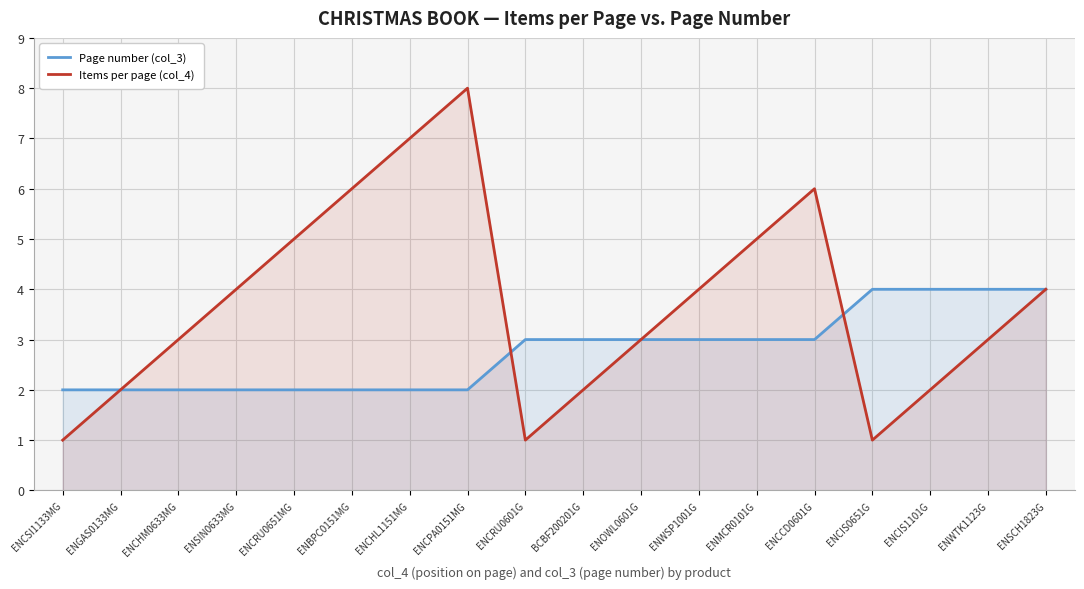

Is it true that Page number (col_3) equals 2 at ENCHL1151MG?

True